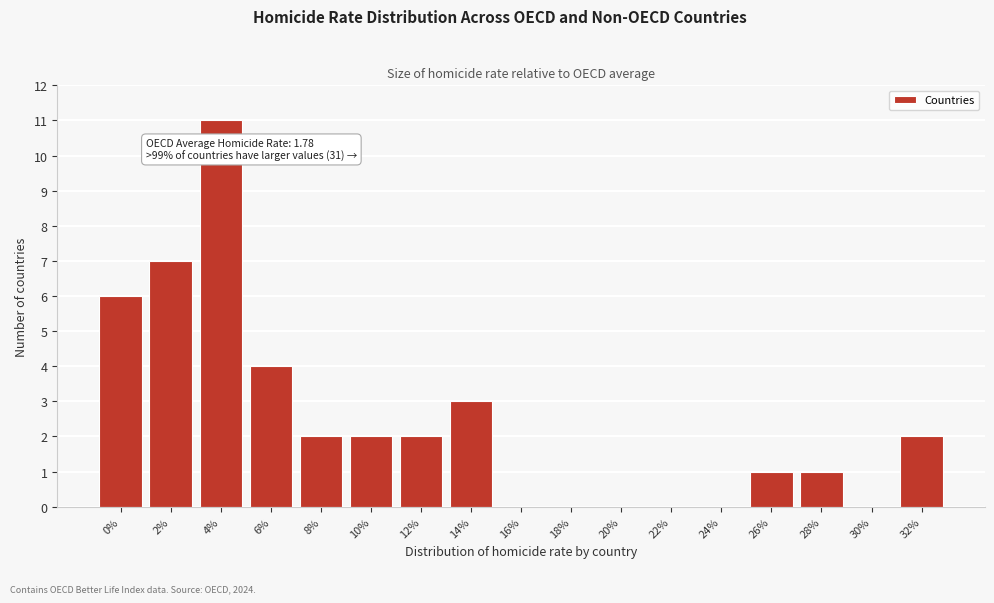

Reading right to left, extract all data points from this chart.

32%=2	30%=0	28%=1	26%=1	24%=0	22%=0	20%=0	18%=0	16%=0	14%=3	12%=2	10%=2	8%=2	6%=4	4%=11	2%=7	0%=6